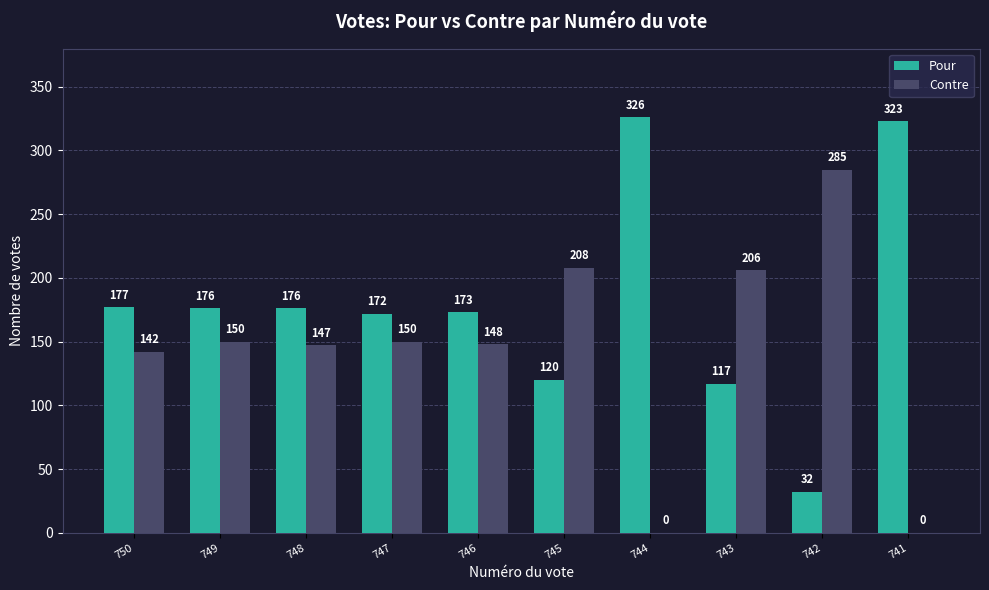

True or false: Contre has a value of 207 at 750.

False